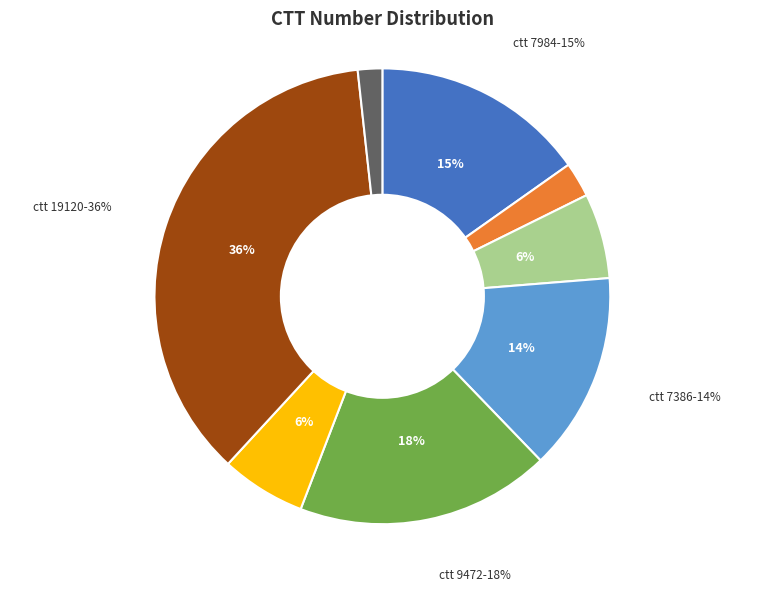

Which has a higher value, 3155 or 910?

3155